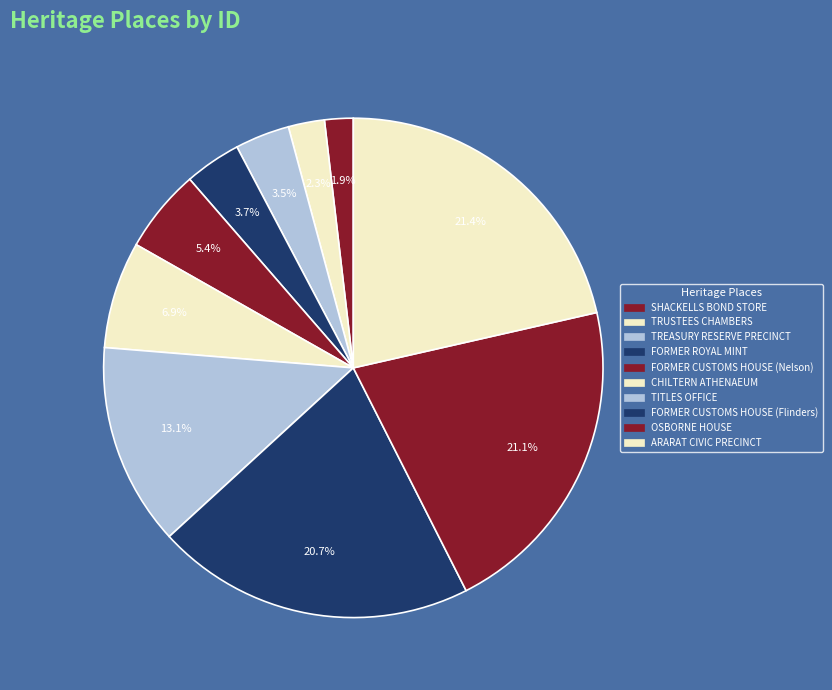

How many slices are in this pie chart?

10